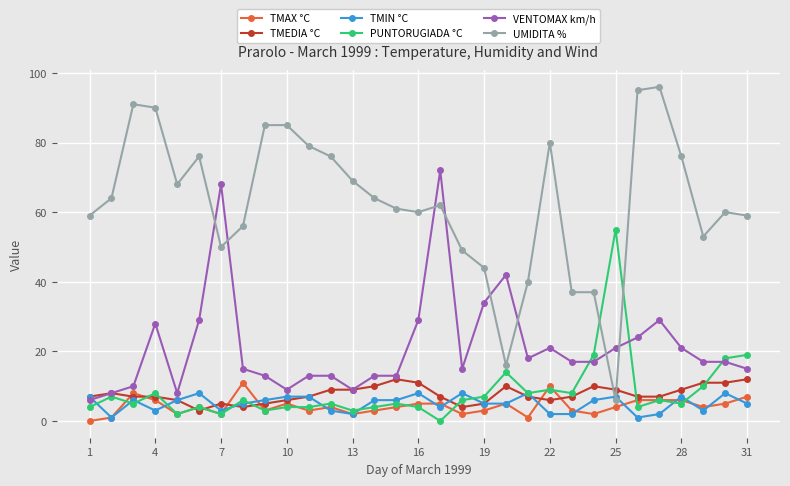

What is the maximum value shown in the chart?

96